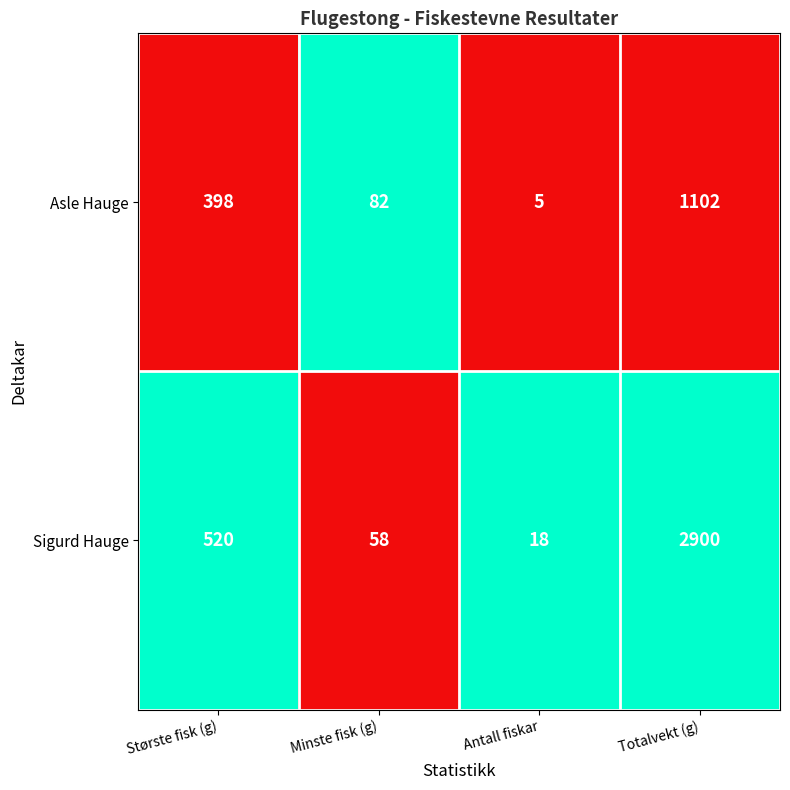

At which category does the chart reach its minimum across all series?

Antall fiskar